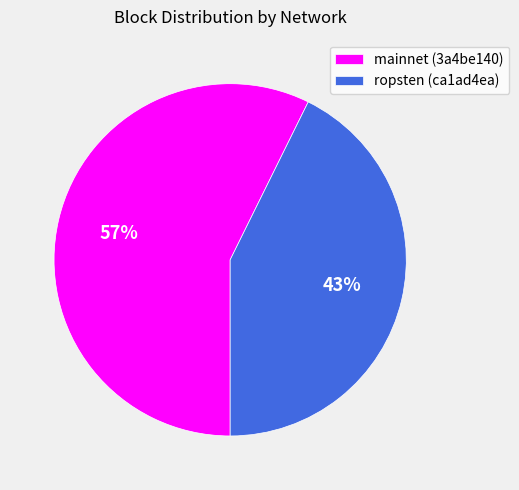

How many segments does this pie chart have?

2